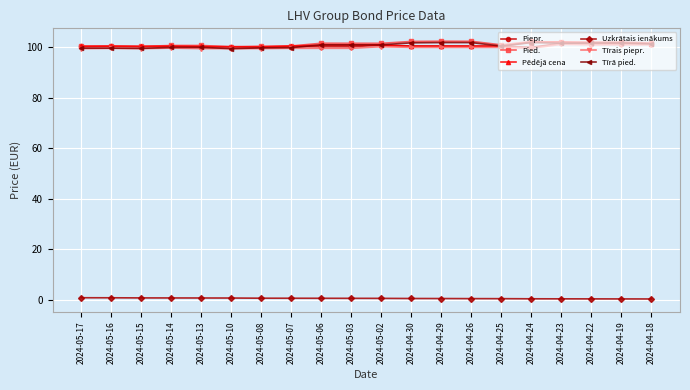

True or false: Uzkrātais ienākums and Pēdējā cena cross at least once.

False